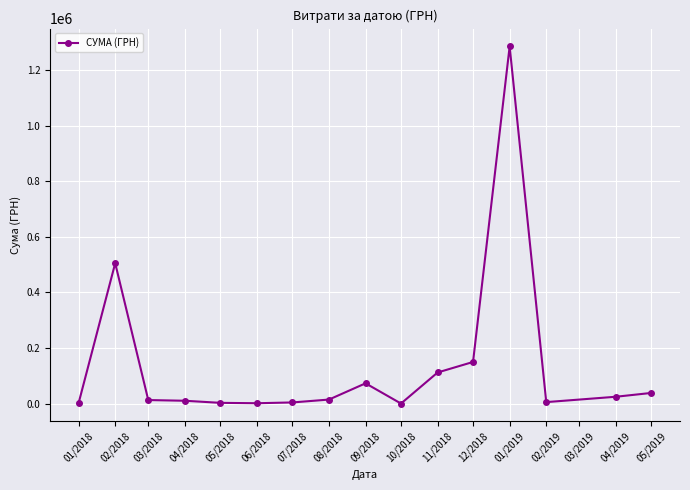

True or false: the data shows 5358.8 at 02/2019.

True